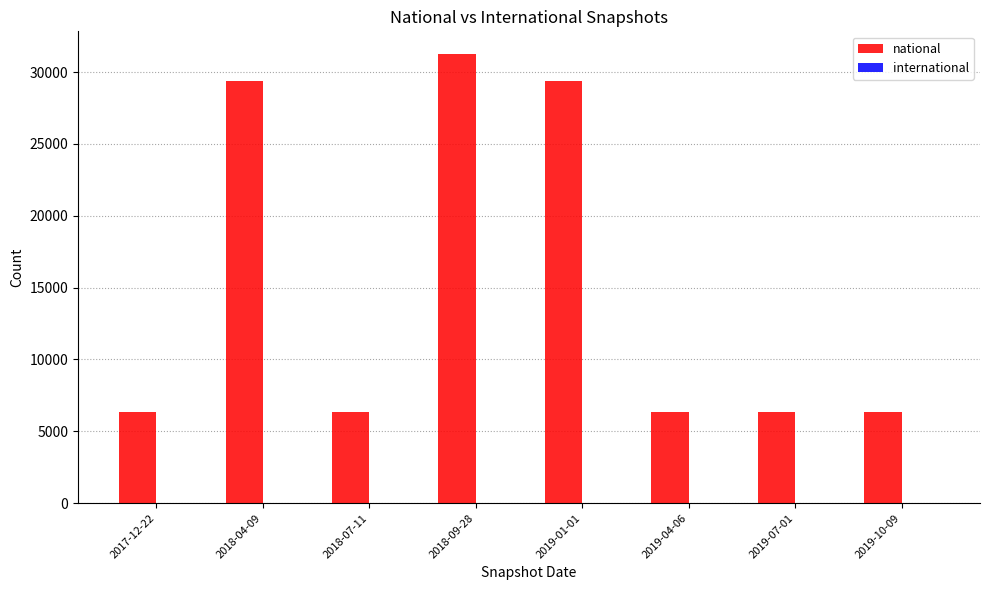

What is the smallest value displayed?

6348